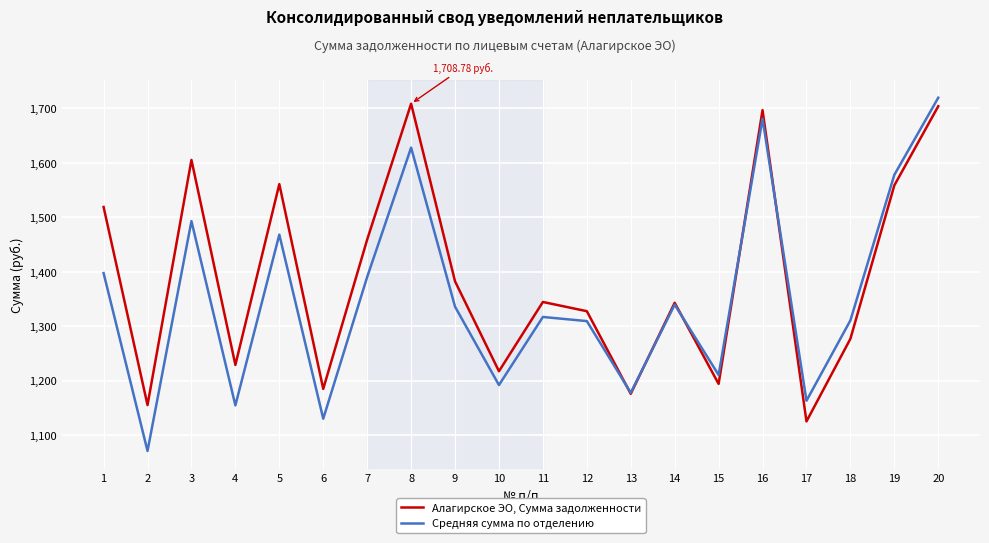

Which series changed the most between 15 and 17?

Алагирское ЭО, Сумма задолженности